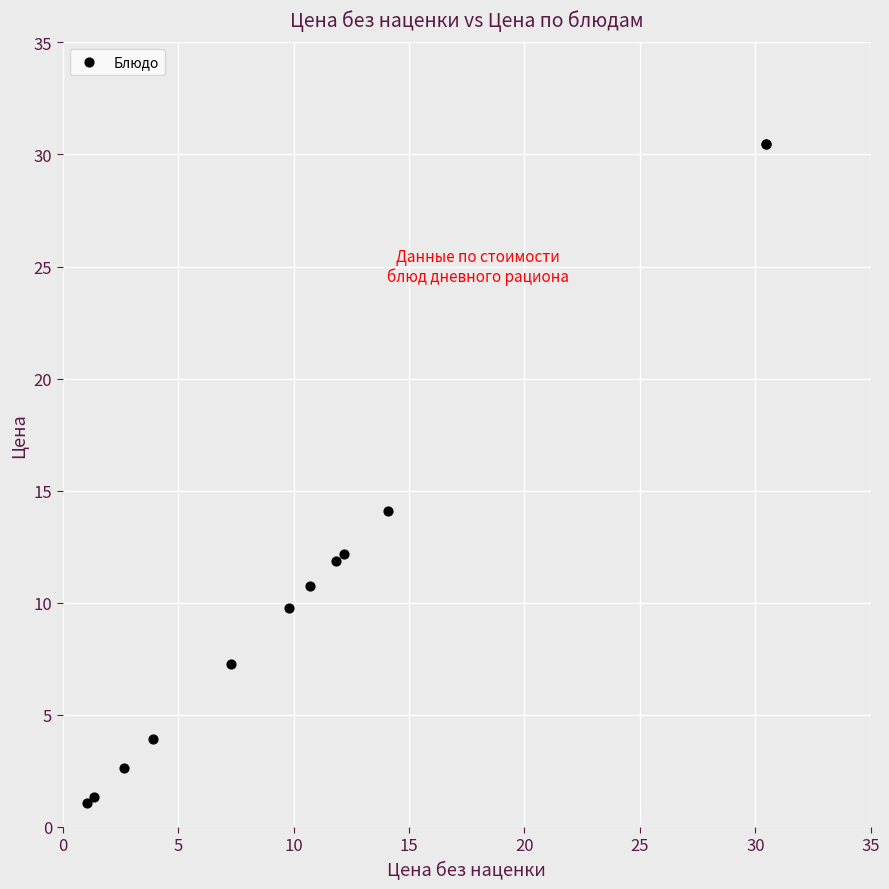

What Y value in the scatter plot is closest to 15?

14.1